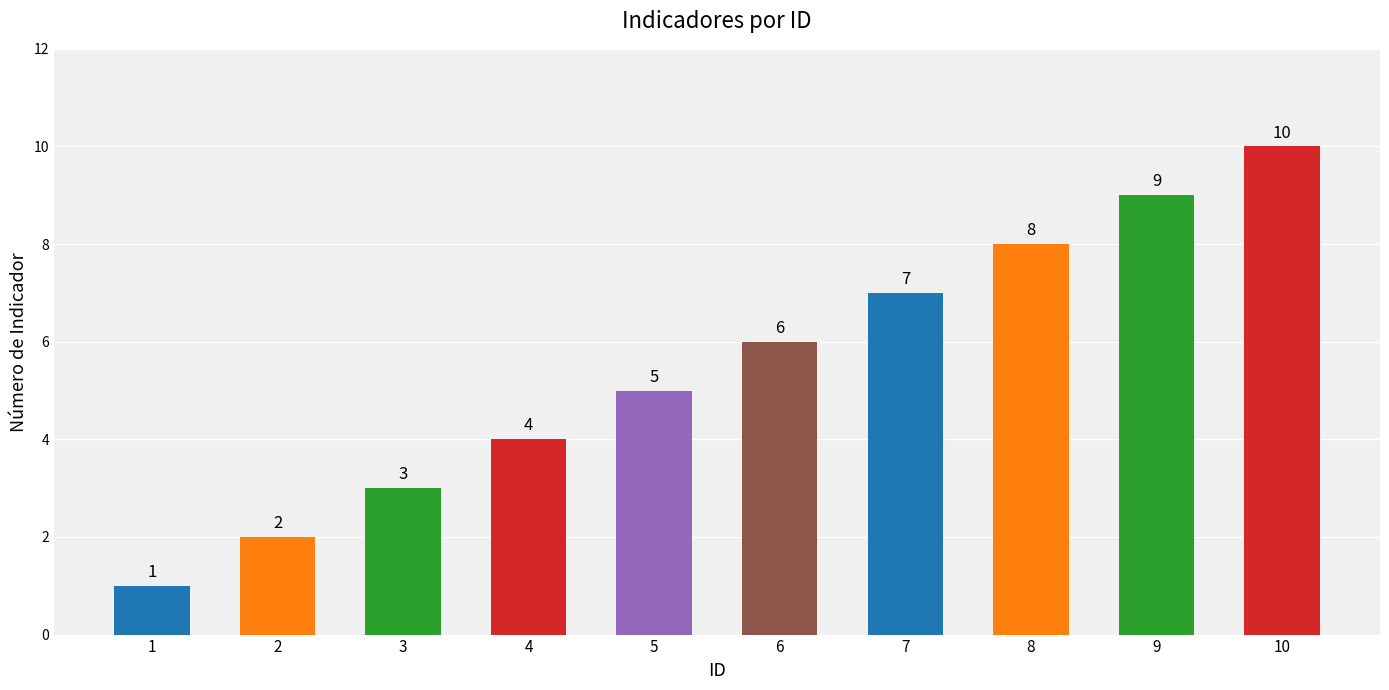

What is the change in value from 1 to 10?

+9